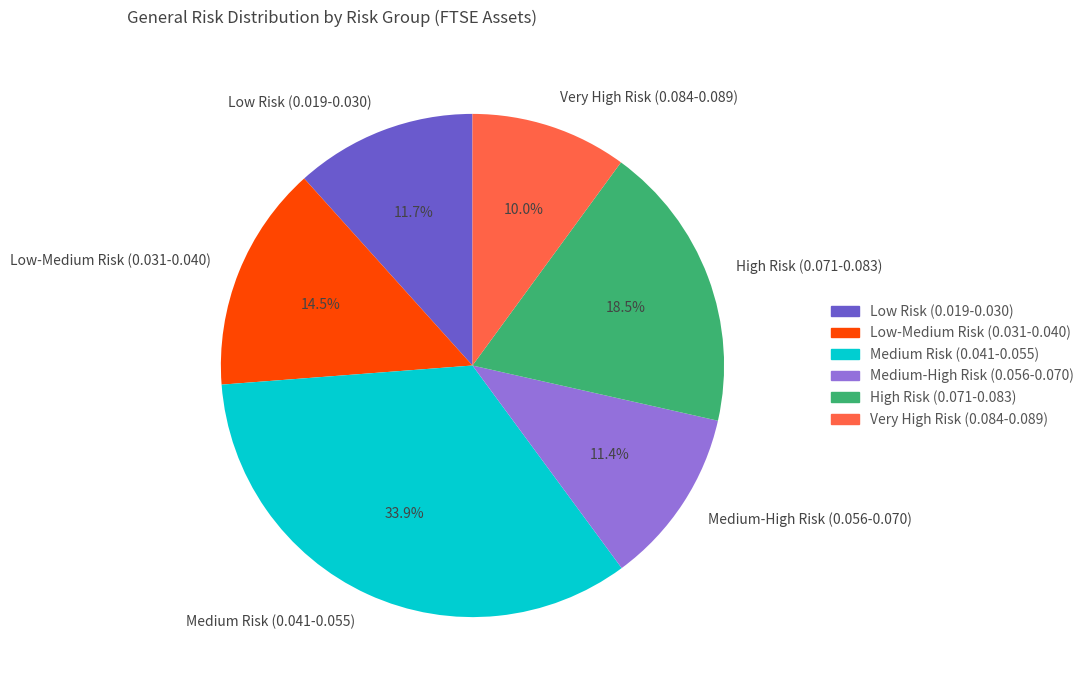

Which slice is the largest?

Medium Risk (0.041-0.055)